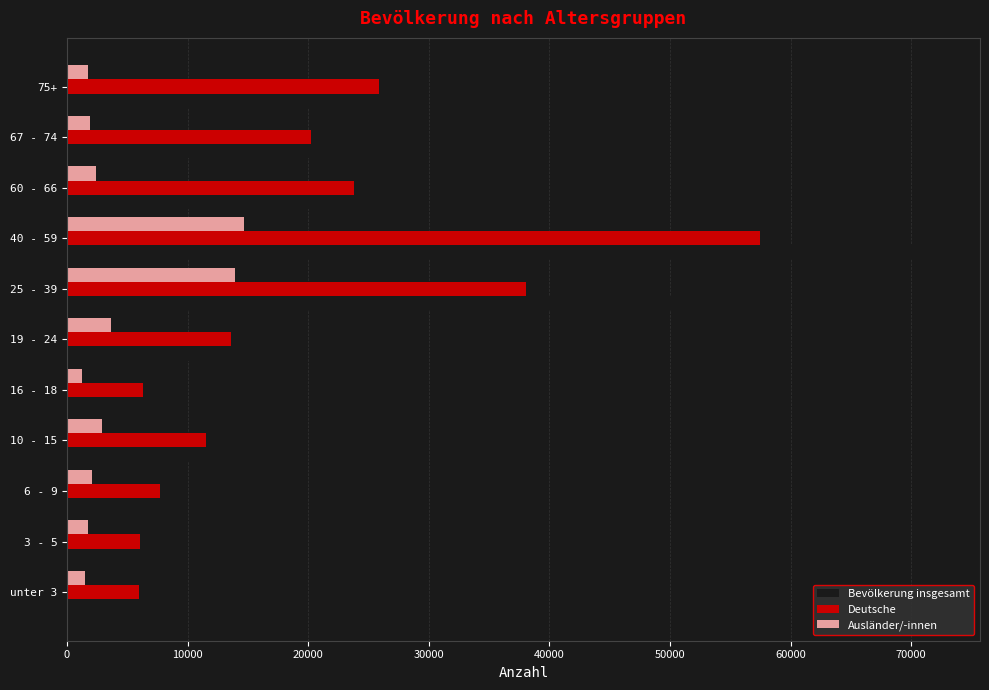

What are all the series names shown in the legend?

Bevölkerung insgesamt, Deutsche, Ausländer/-innen